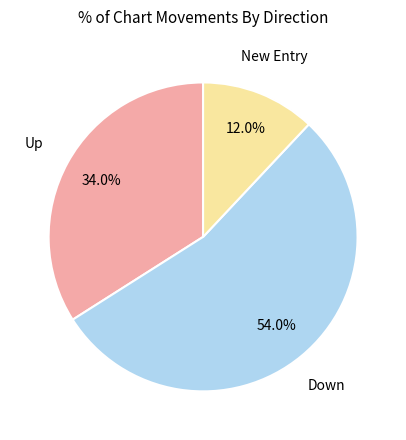

Count the number of slices in the pie.

3